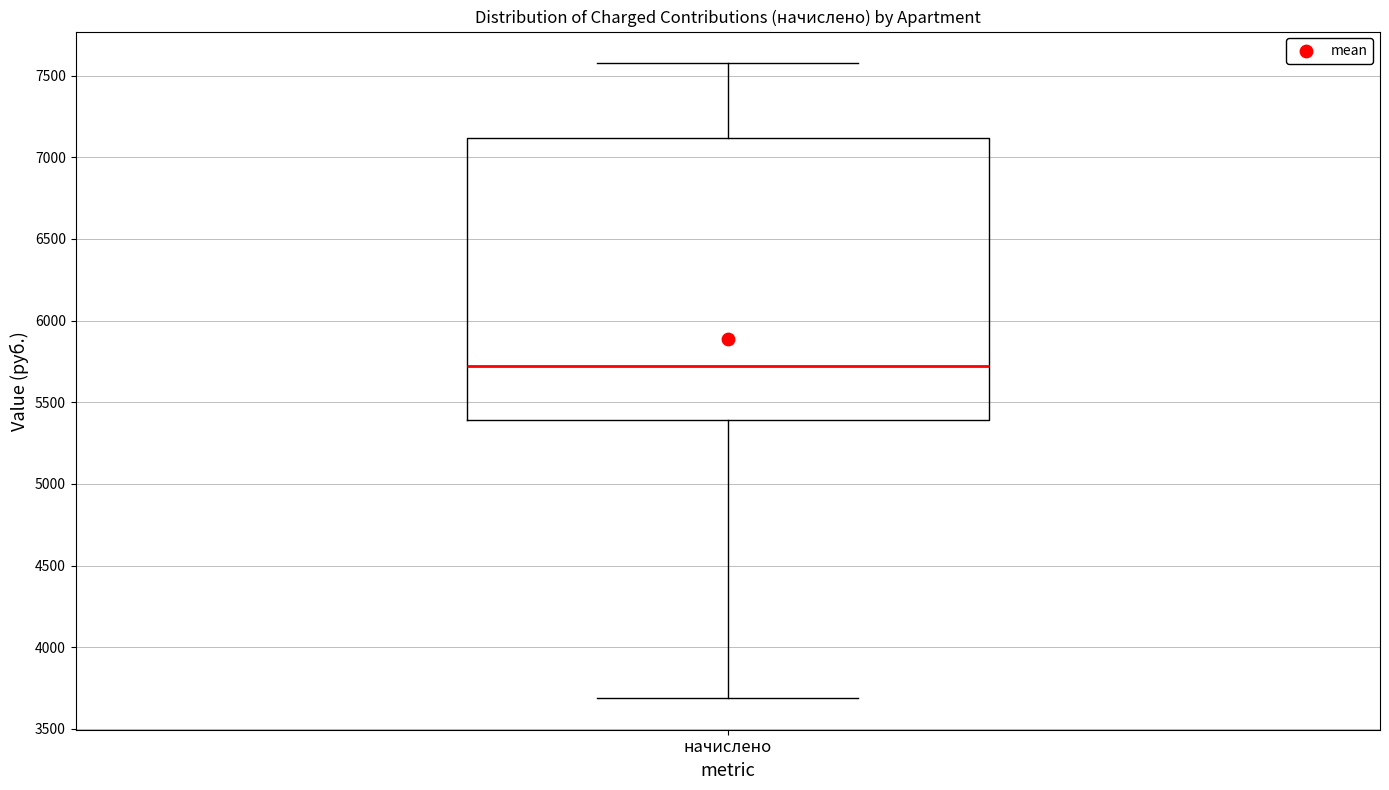

Where does the median line of the box for начислено sit on the y-axis? The values are not printed on the chart, so give them approximately, as read against the axis.

5700